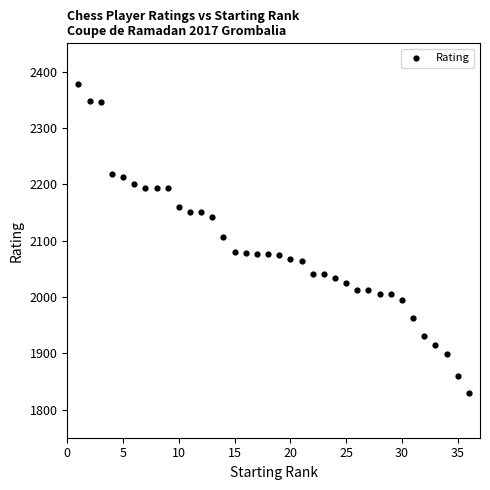

What is the range of X values (max minus min)?

35